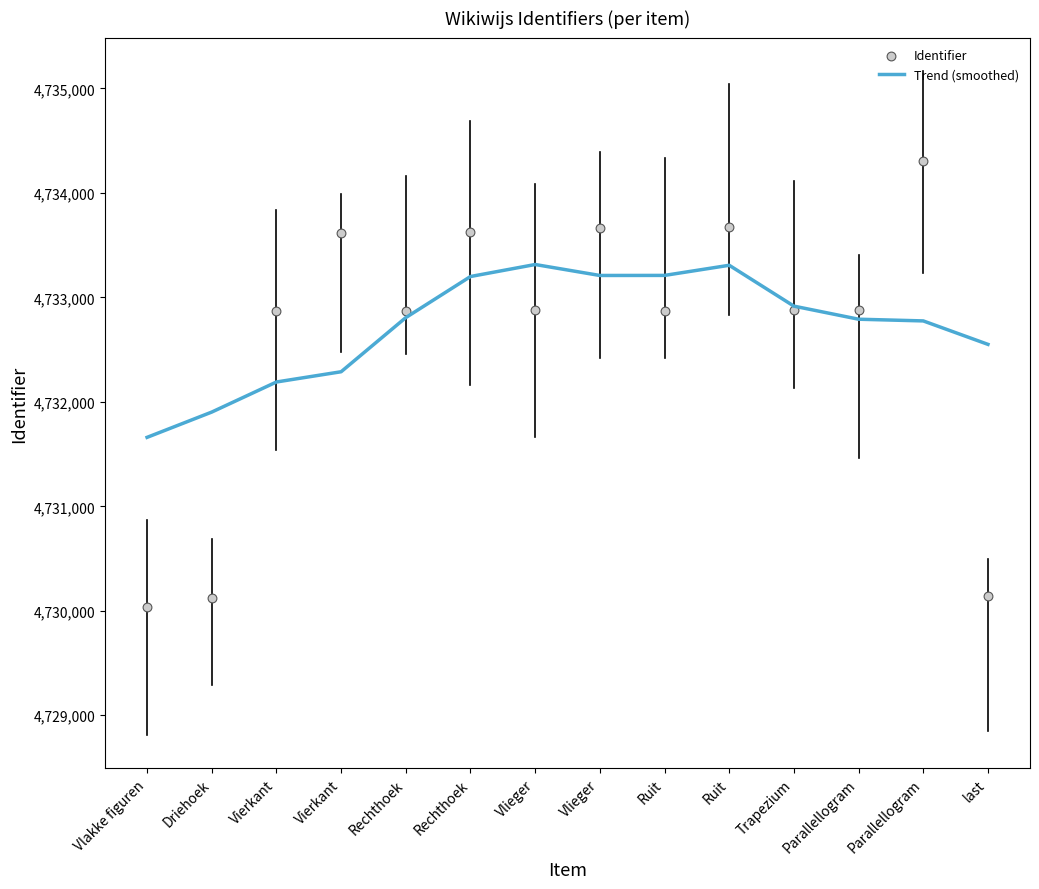

Which series has the largest total across all categories?

Trend (smoothed)